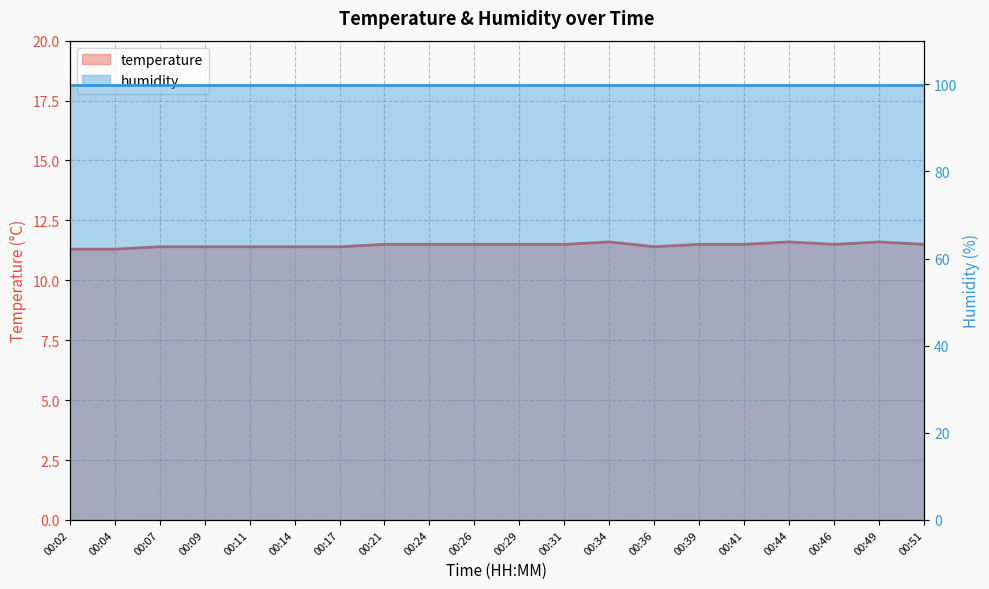

What is the difference between the second highest and minimum values?

0.3